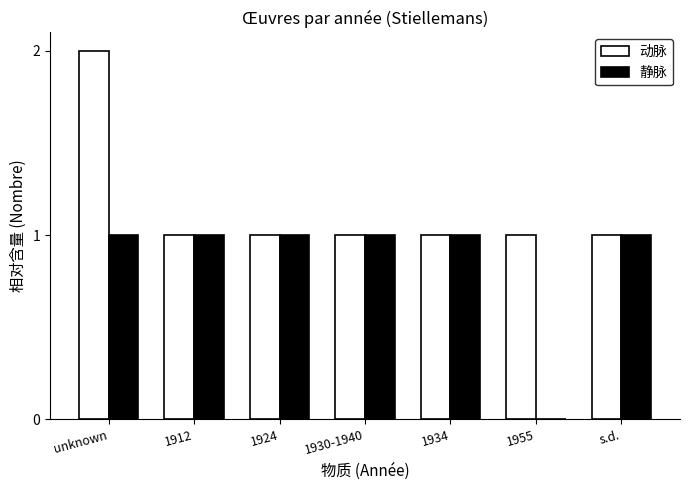

How many groups of bars are there?

7